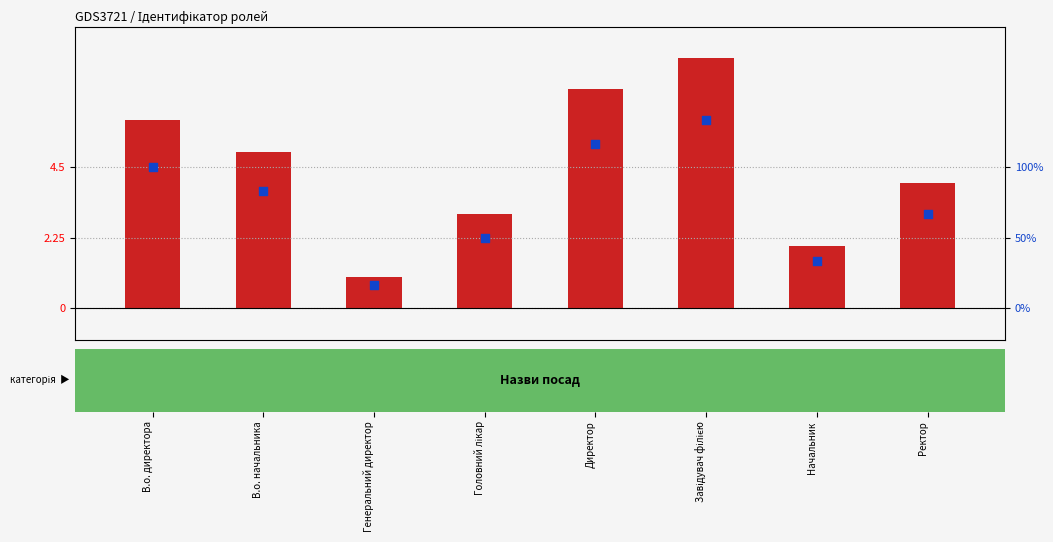

Which series contains the highest Y value?

Ідентифікатор